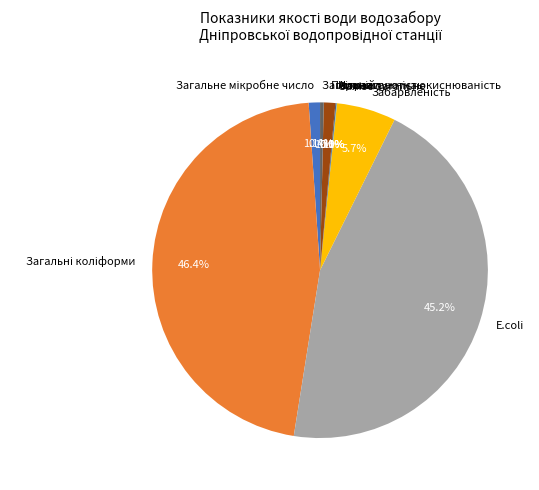

Is there a majority slice in this chart?

No